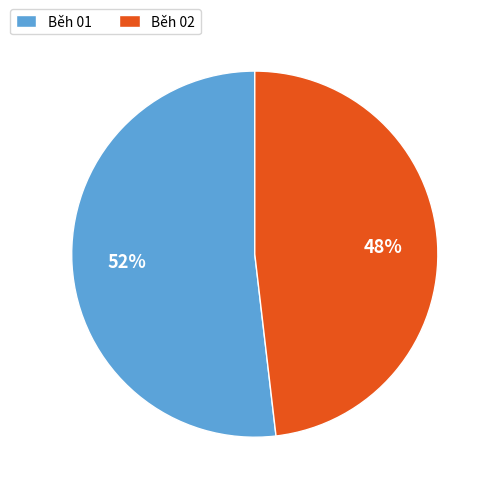

To the nearest percent, what portion does Běh 01 represent?

52%